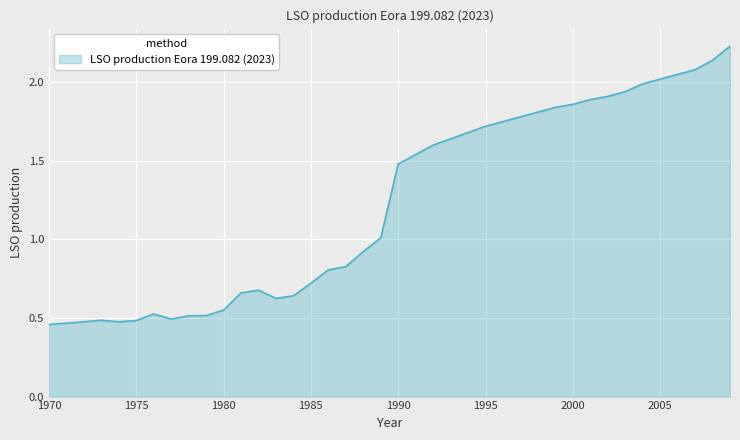

What is the smallest value displayed?

0.5